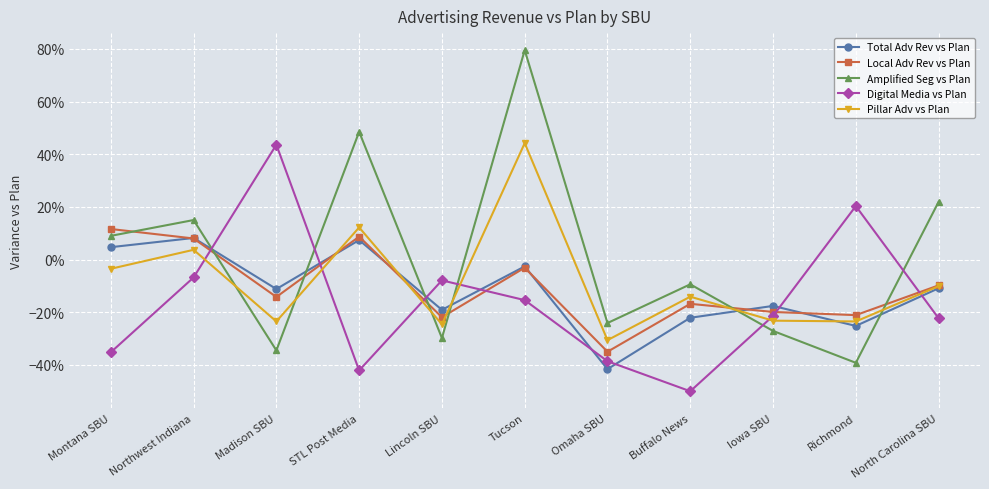

Between which two adjacent categories do Local Adv Rev vs Plan and Pillar Adv vs Plan first intersect?

Madison SBU and STL Post Media